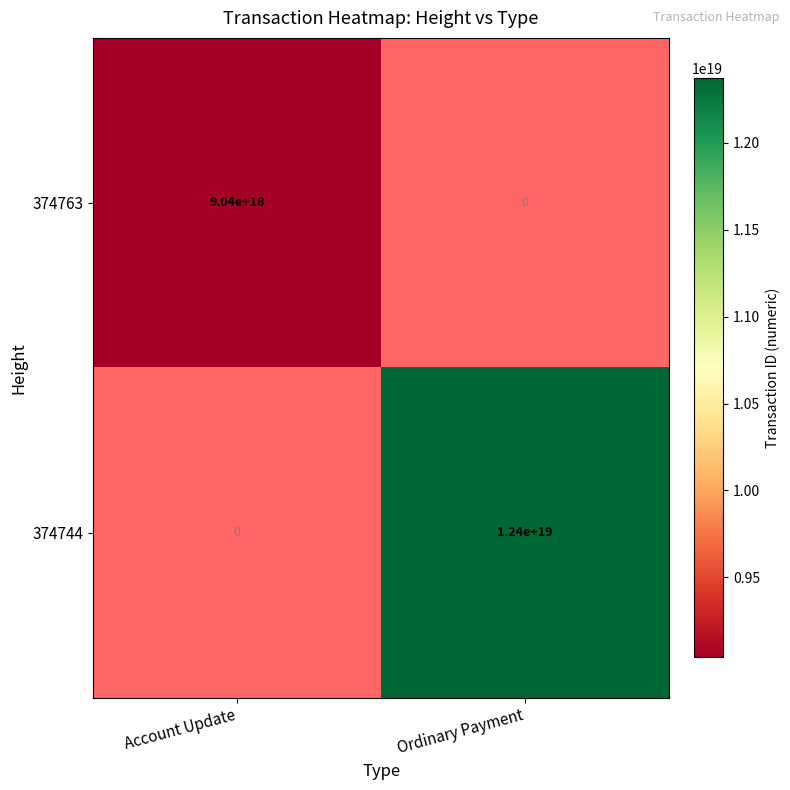

The value of 374763 at Account Update is 13377465808584538112. True or false?

False